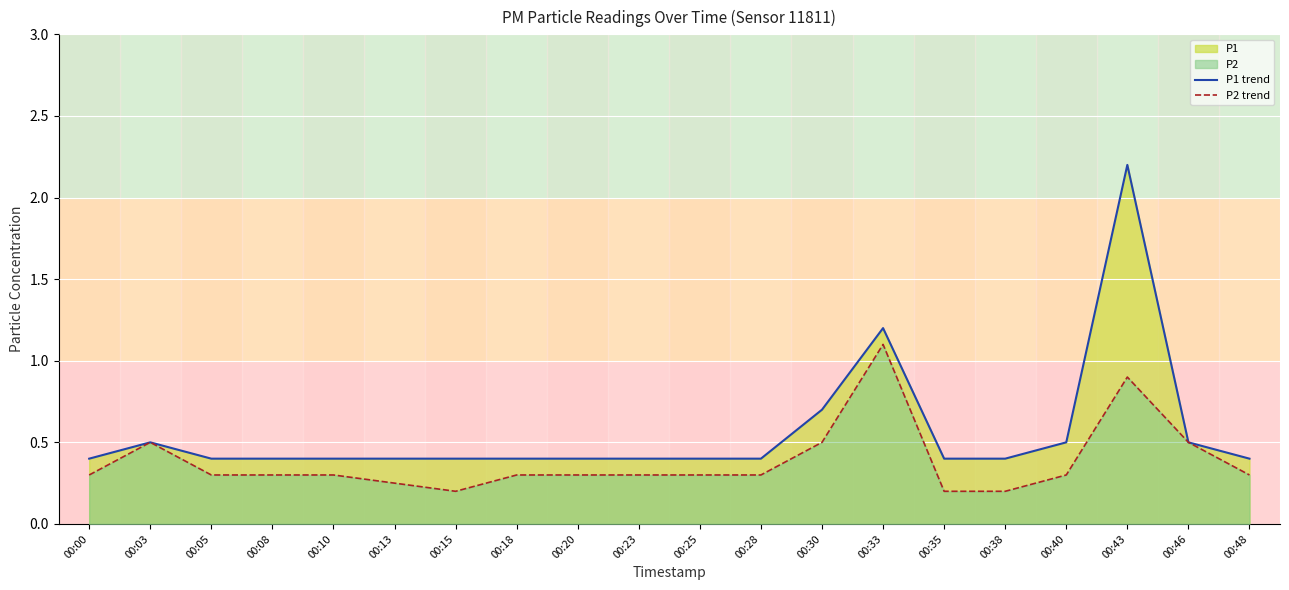

At how many categories does at least one series exceed 0?

20